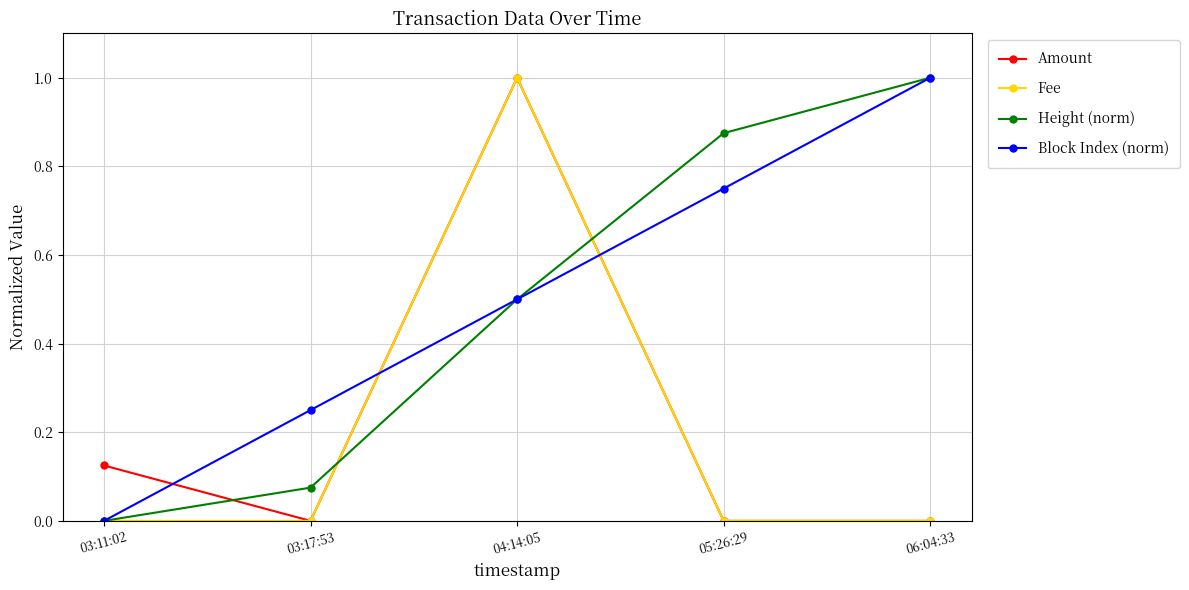

Which series has the largest total across all categories?

Block Index (norm)